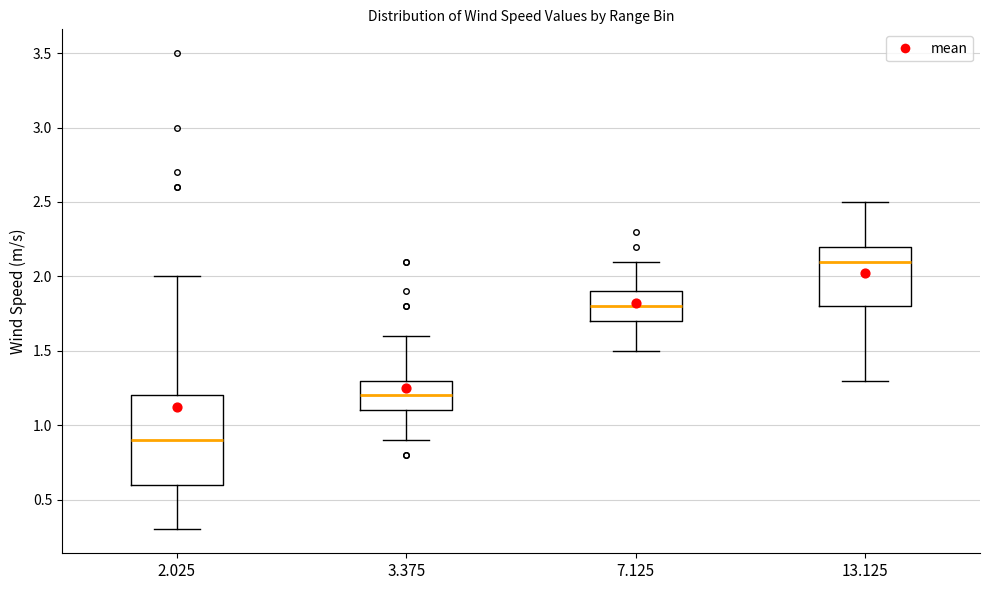

Reading left to right, transcribe this box plot: for each box, give where its median line is, the range the box spans, and where its two whiskers end, as read against the y-axis. The values are not printed on the chart, so give them approximately, as read against the axis.

2.025: median 0.9, box 0.6 to 1.2, whiskers 0.3 to 2.0
3.375: median 1.2, box 1.1 to 1.3, whiskers 0.9 to 1.6
7.125: median 1.8, box 1.7 to 1.9, whiskers 1.5 to 2.1
13.125: median 2.1, box 1.8 to 2.2, whiskers 1.3 to 2.5